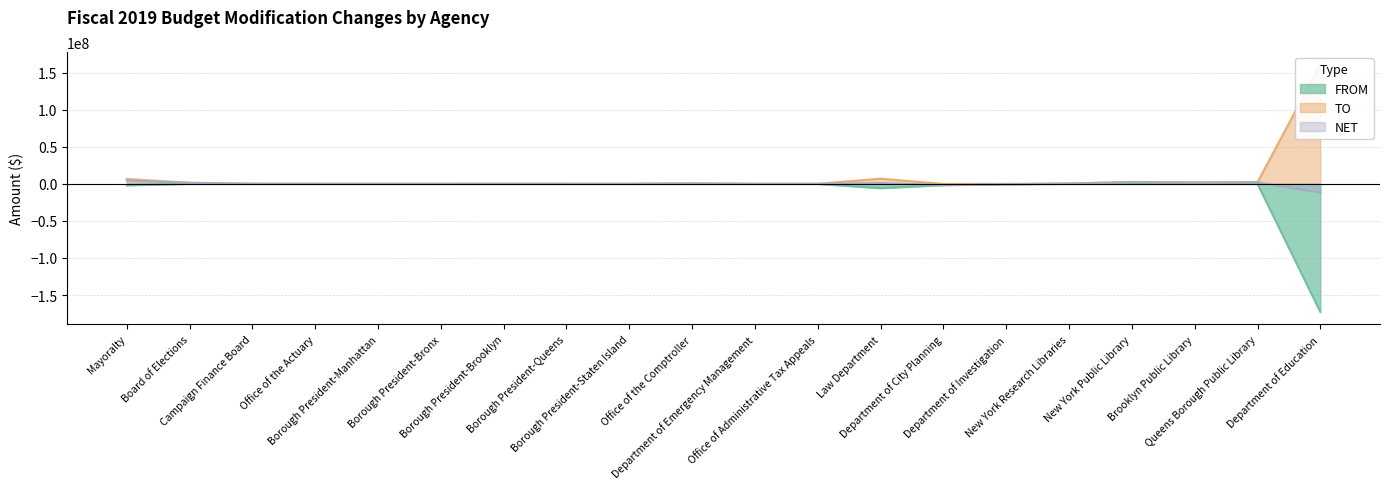

How many lines are shown in the chart?

3